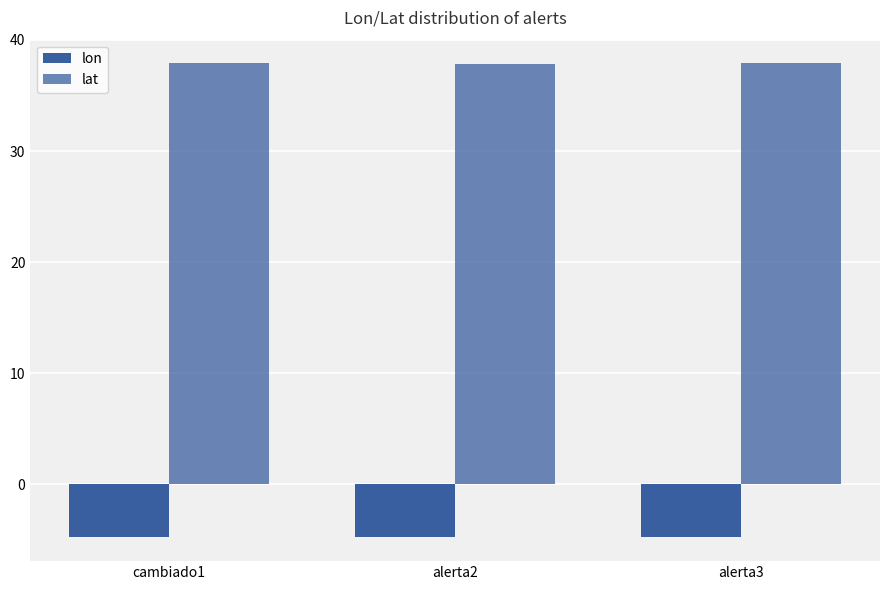

True or false: lon has a value of -4.8 at alerta3.

True